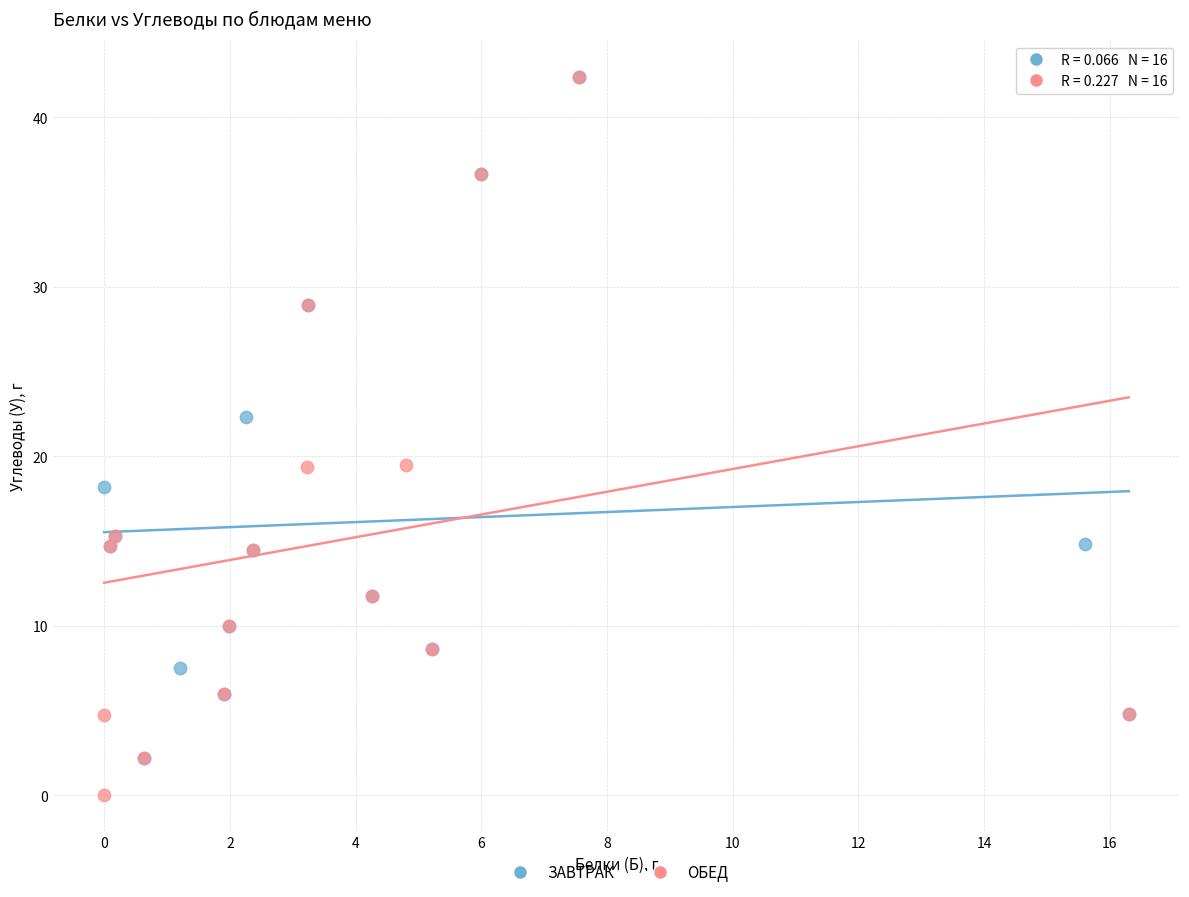

Which series reaches the minimum Y coordinate?

ОБЕД